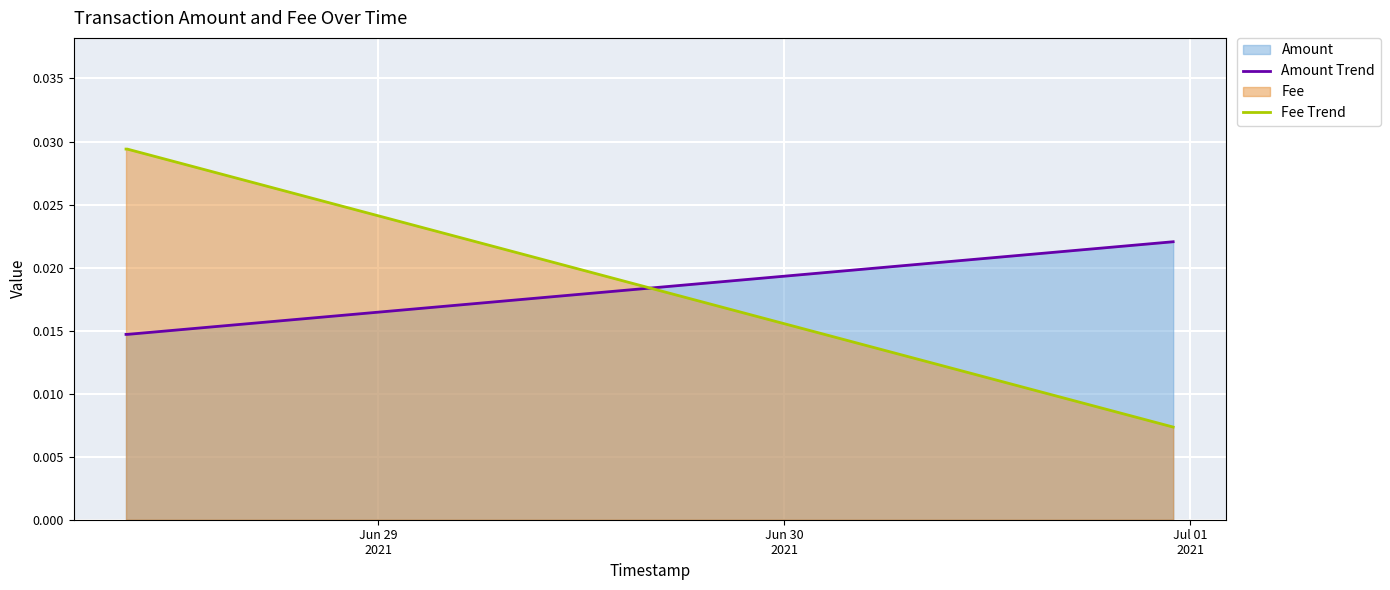

At how many categories does at least one series exceed 0?

3